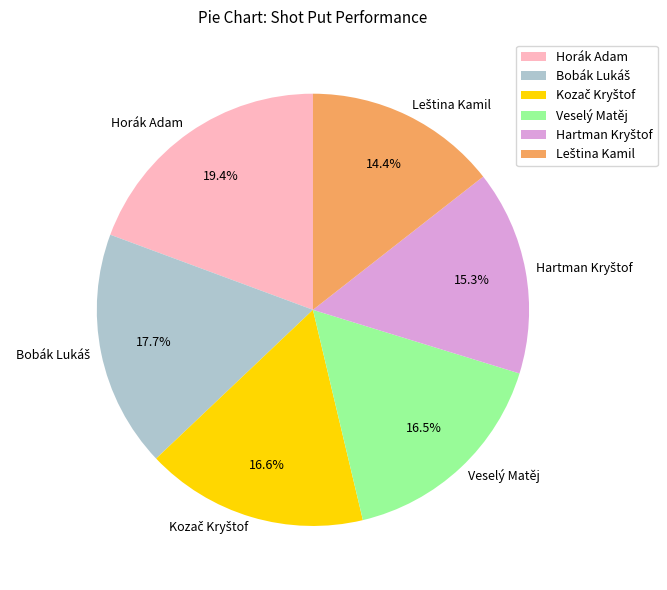

What percentage is NOT represented by Horák Adam?

80.6%